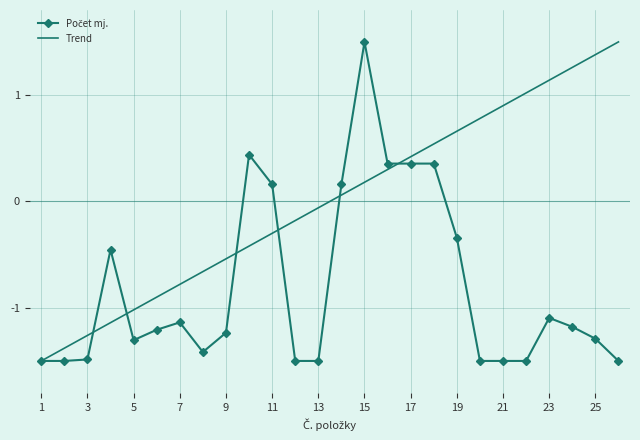

What is the maximum value shown in the chart?

1.5